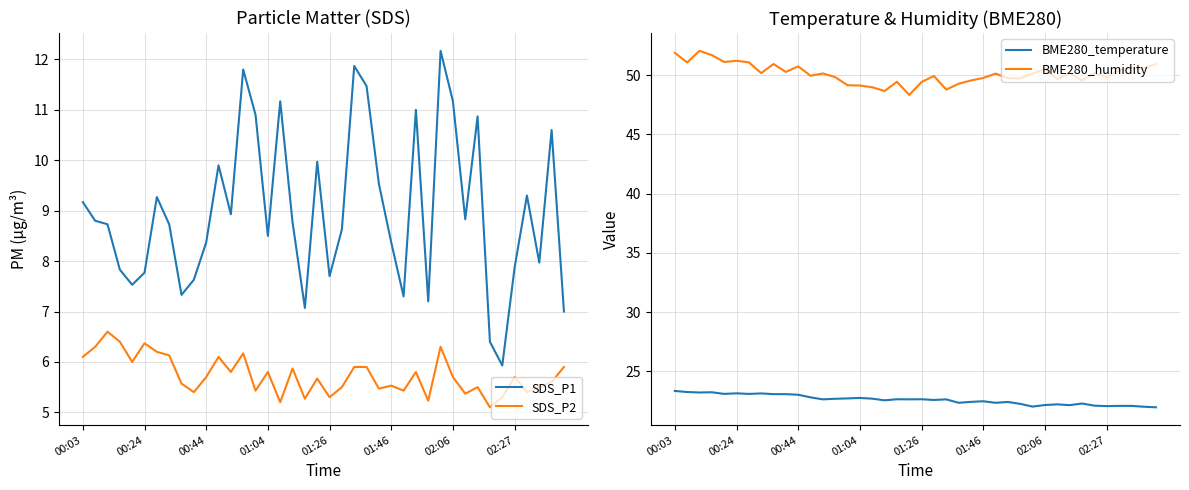

What is the highest value of the SDS_P2 series?

6.6